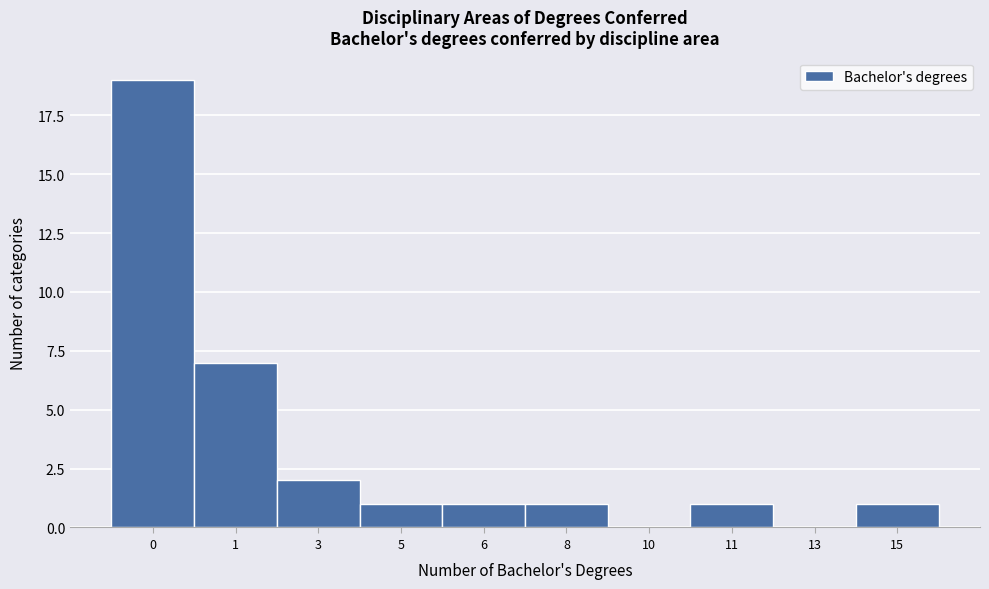

Reading left to right, what are all the values shown in this chart?

0=19	1=7	3=2	5=1	6=1	8=1	10=0	11=1	13=0	15=1